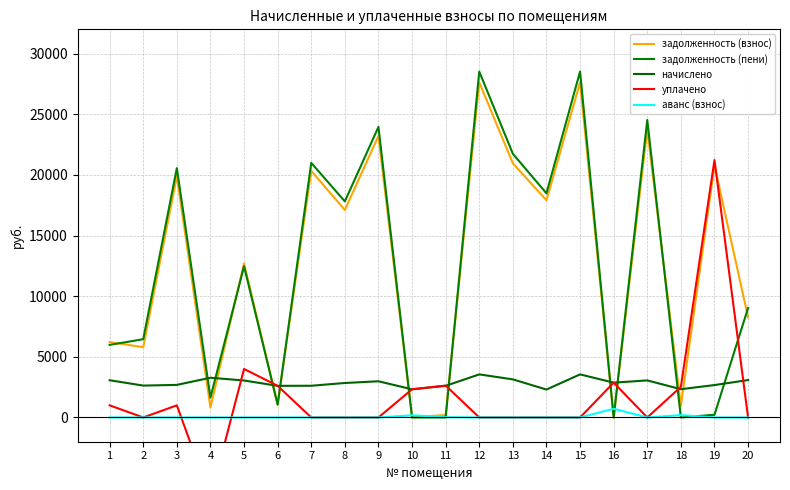

What is the value of the аванс (взнос) point at the 16th from the left?

717.5